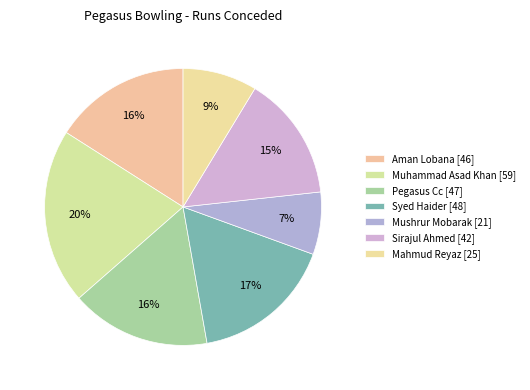

How many slices are in this pie chart?

7